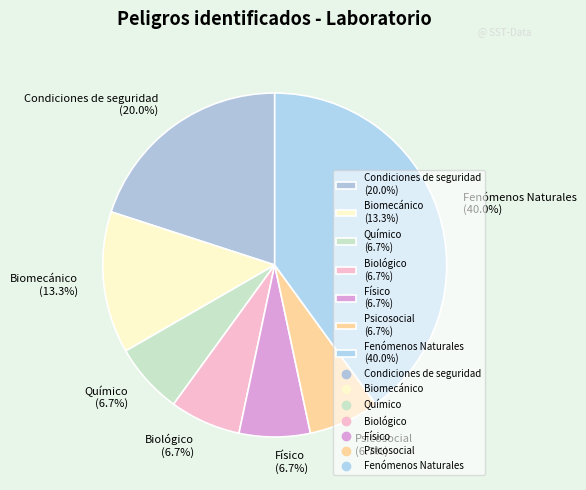

Combined, what portion of the pie is Biológico (6.7%) and Fenómenos Naturales (40.0%)?

46.7%